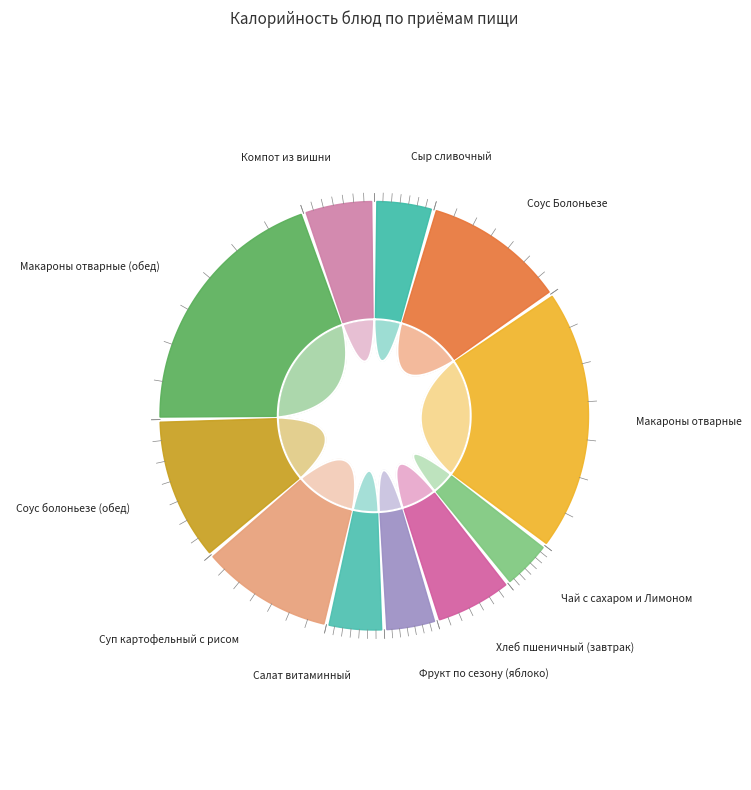

To the nearest percent, what portion does Чай с сахаром и Лимоном represent?

4%